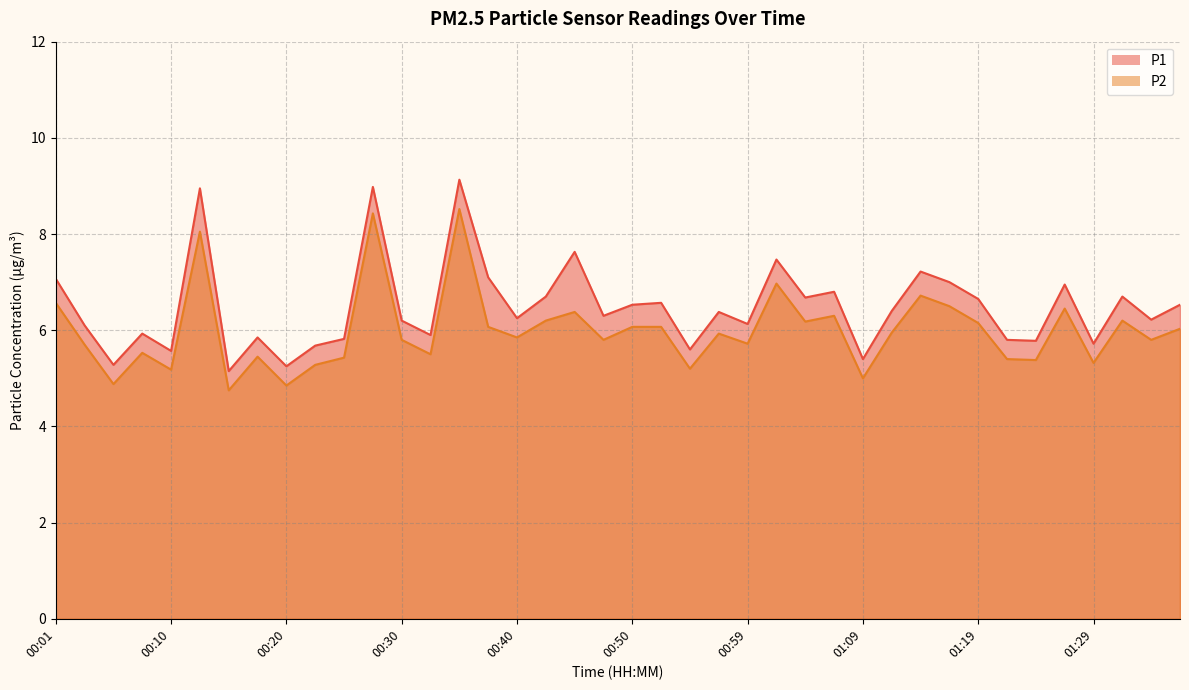

How many series are shown in this chart?

2